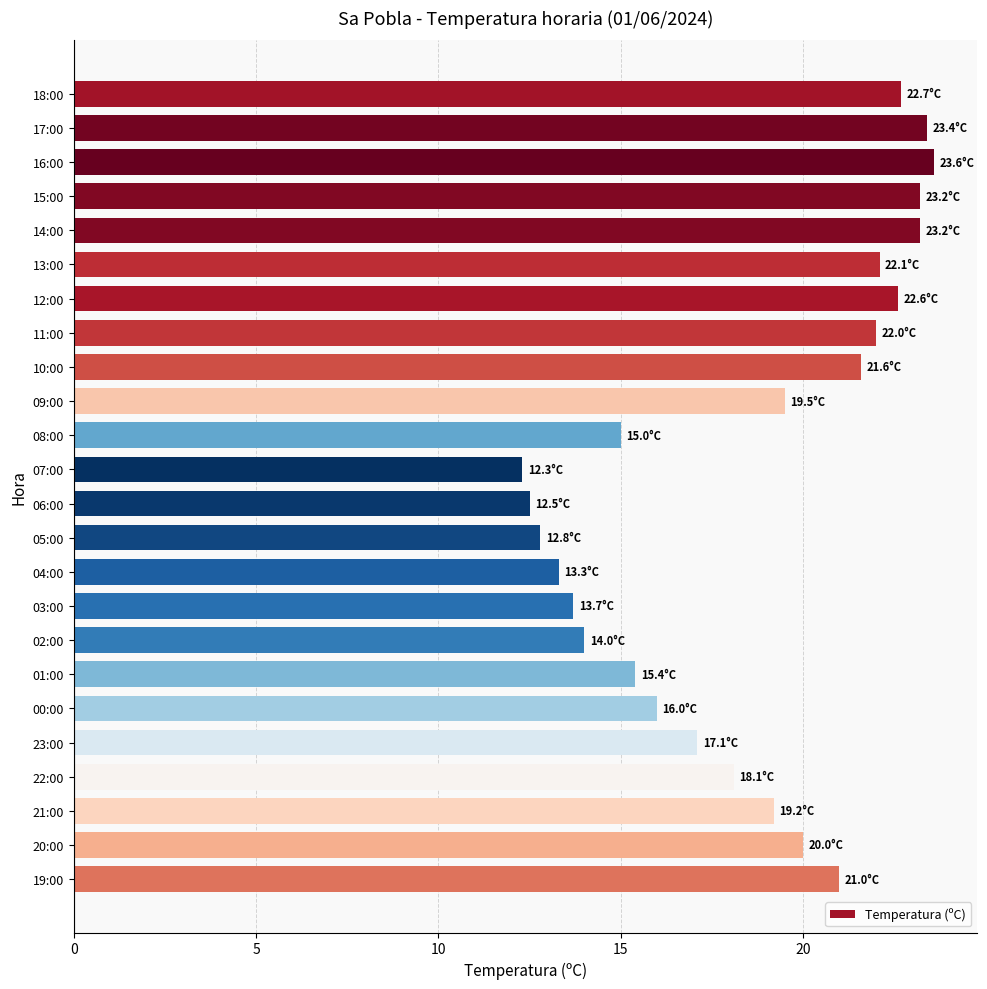

Which label corresponds to the smallest value in the chart?

07:00